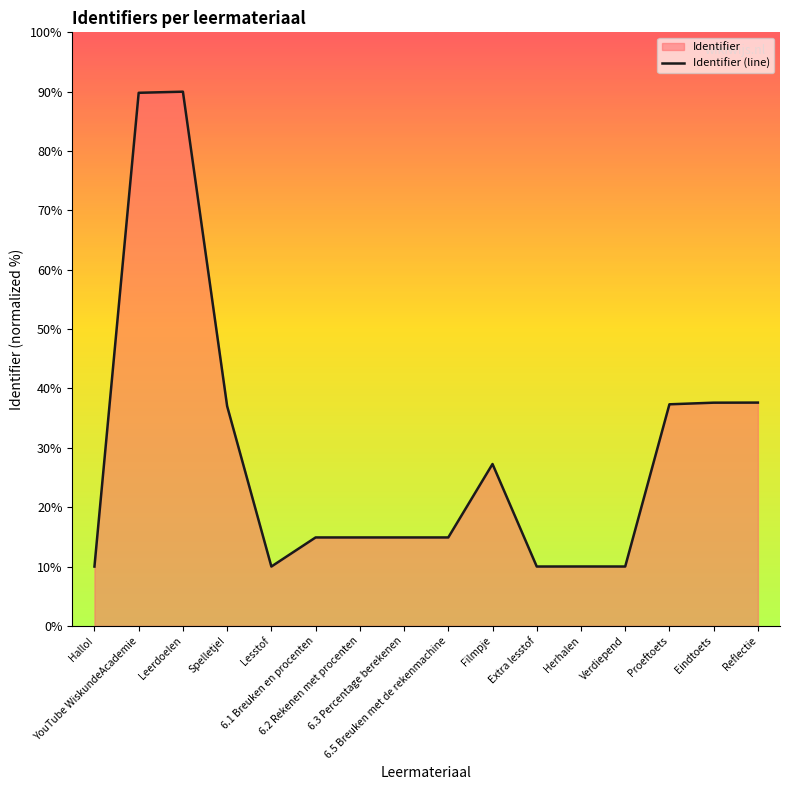

How many interior local valleys (lower than both neighbors) does the data have?

3